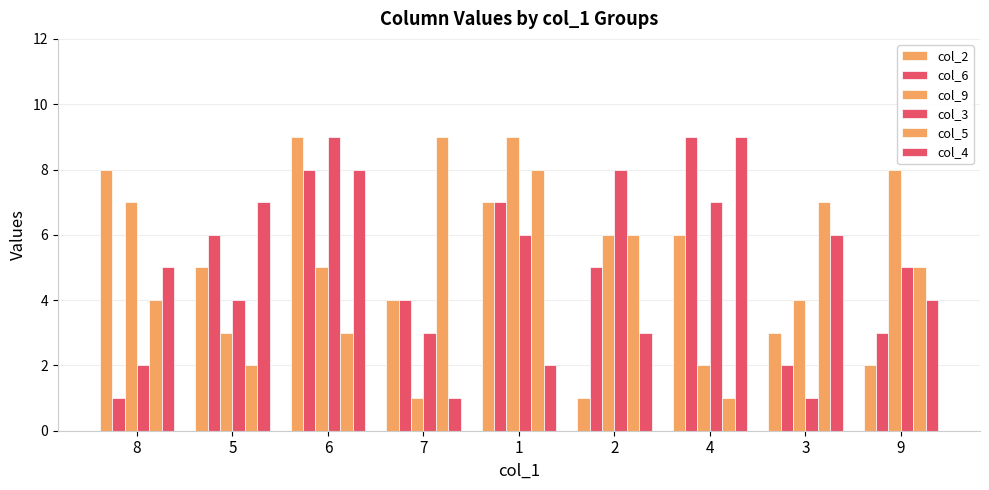

Count the number of categories in the chart.

9